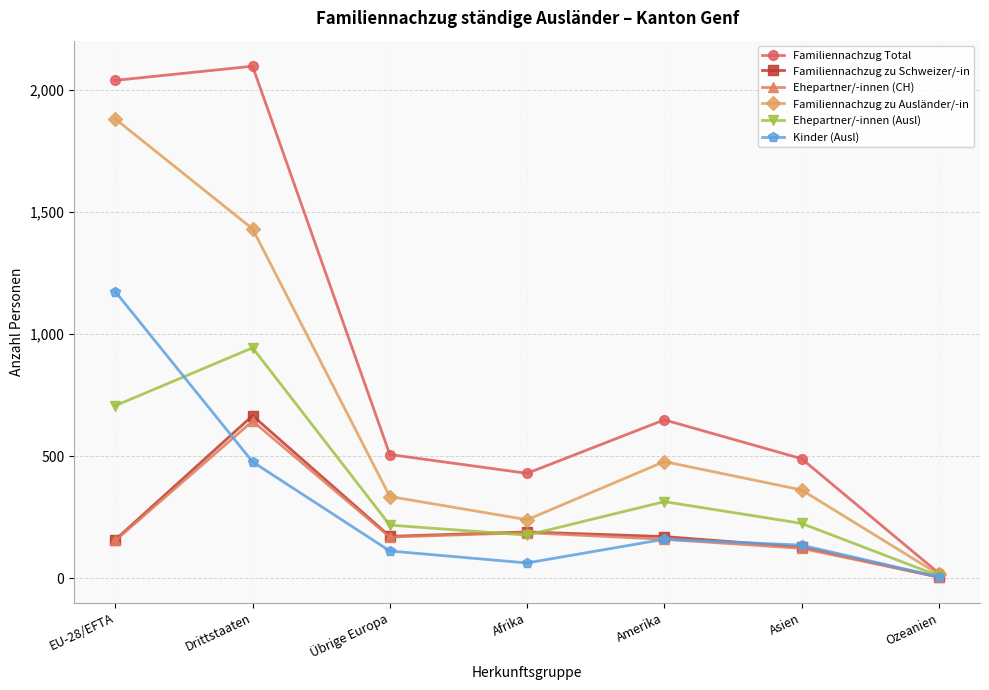

What is the label of the 5th point from the left?

Amerika